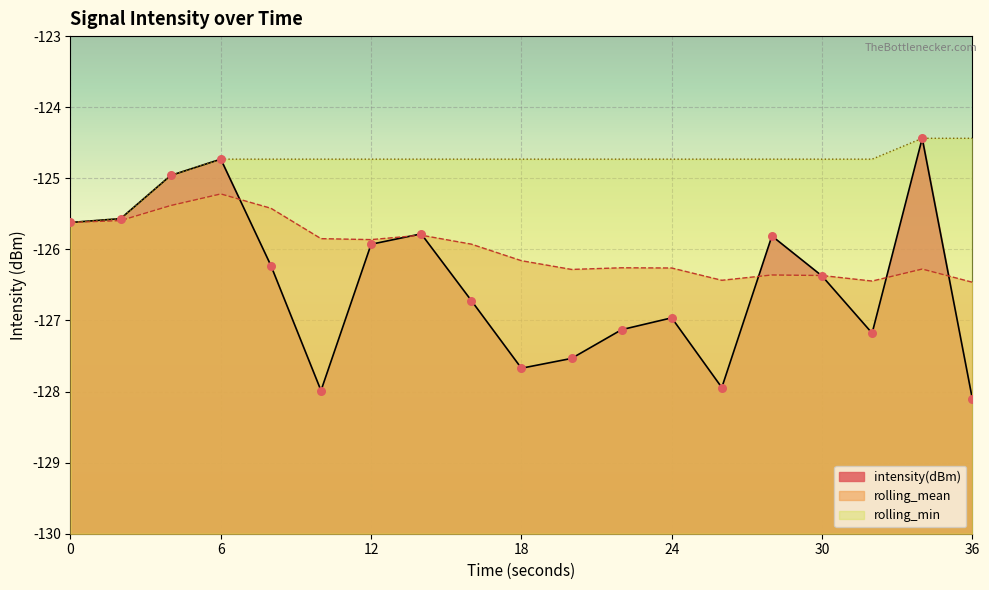

At how many categories does at least one series exceed -127?

19